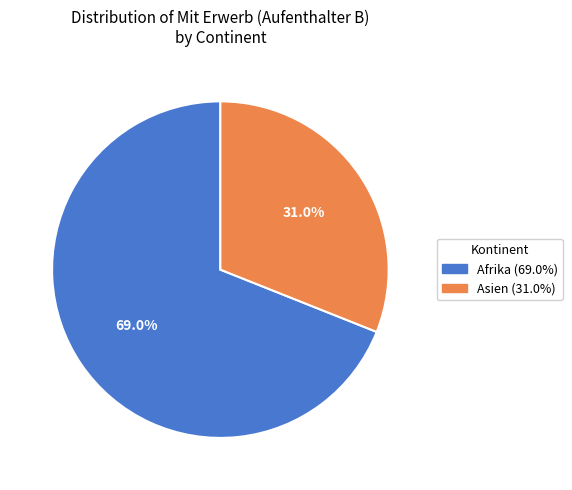

Is there a majority slice in this chart?

Yes